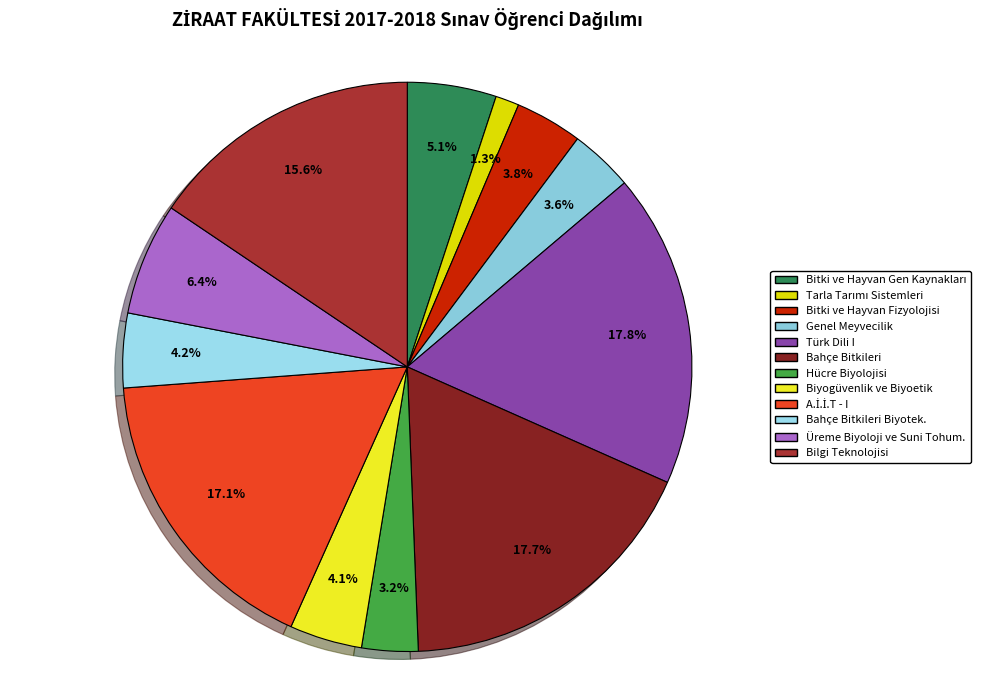

Count the number of slices in the pie.

12